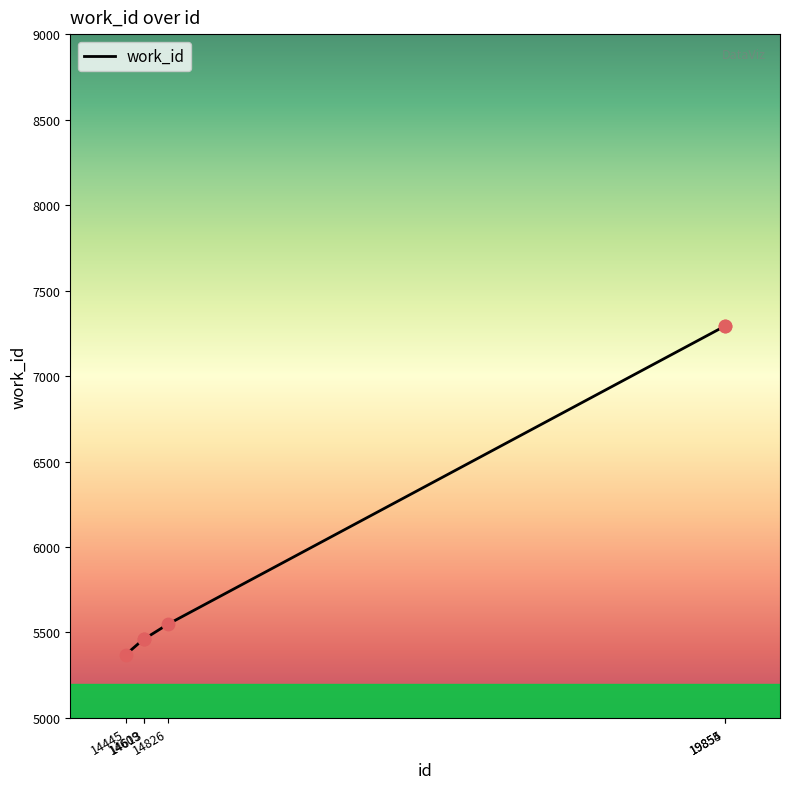

What is the change in value from 14609 to 19854?

+1829